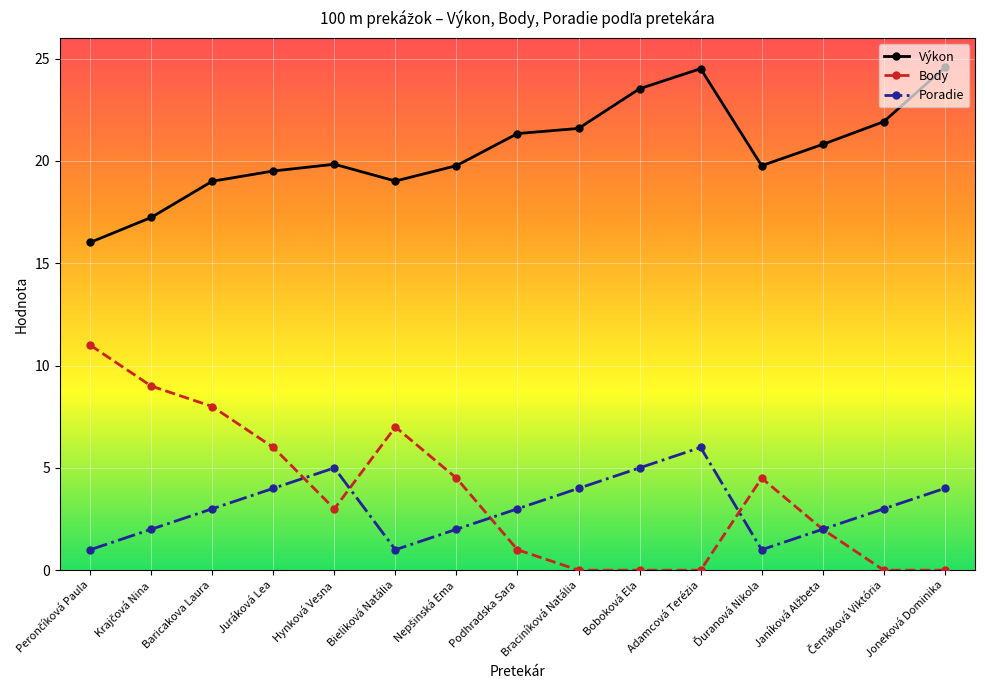

What is the value of the Poradie point at the 10th from the left?

5.0